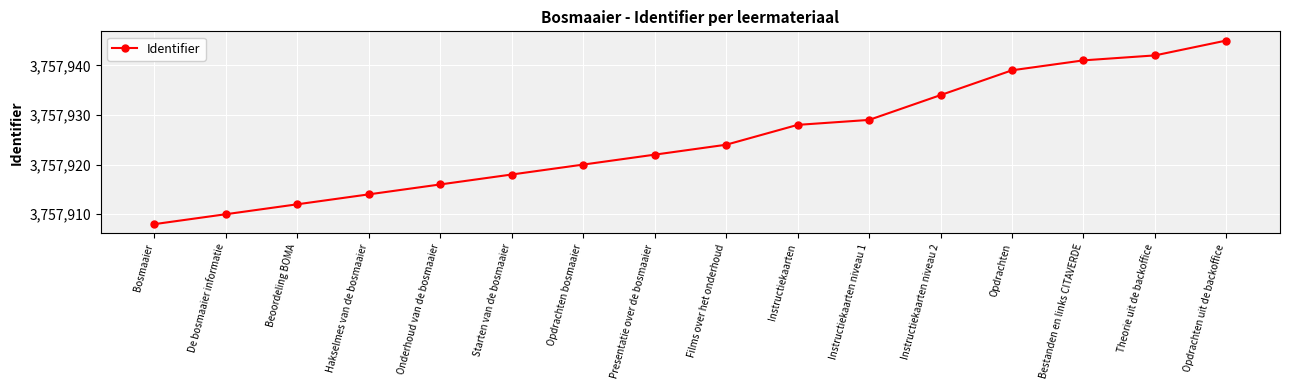

Which has a higher value, Onderhoud van de bosmaaier or Instructiekaarten?

Instructiekaarten